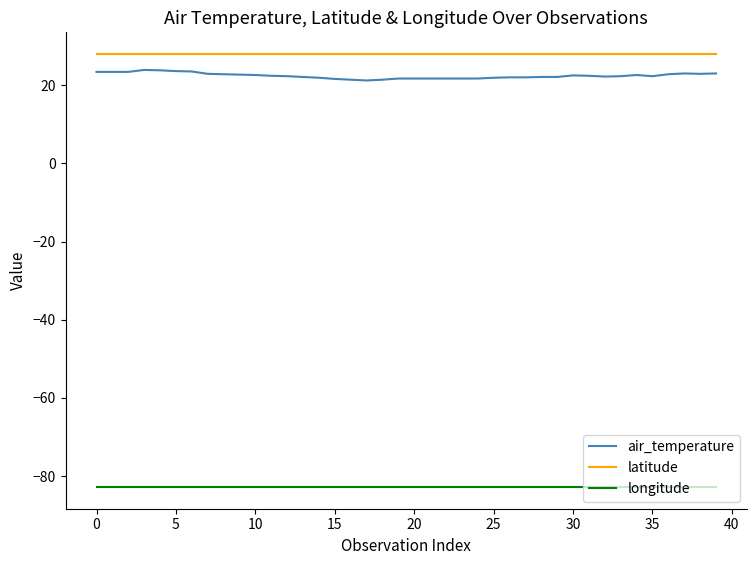

Which series has the largest total across all categories?

latitude